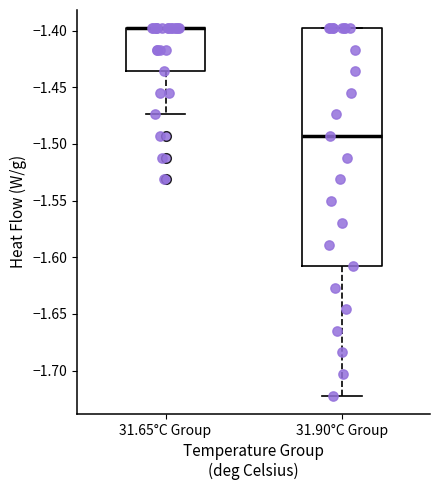

Reading left to right, read every box against the y-axis: the position of its median line, the range the box covers, and the ends of its whiskers. The values are not printed on the chart, so give them approximately, as read against the axis.

31.65°C Group: median -1.400 (drawn on the box's upper edge), box -1.435 to -1.400, whiskers -1.475 to -1.400
31.90°C Group: median -1.495, box -1.610 to -1.400, whiskers -1.720 to -1.400